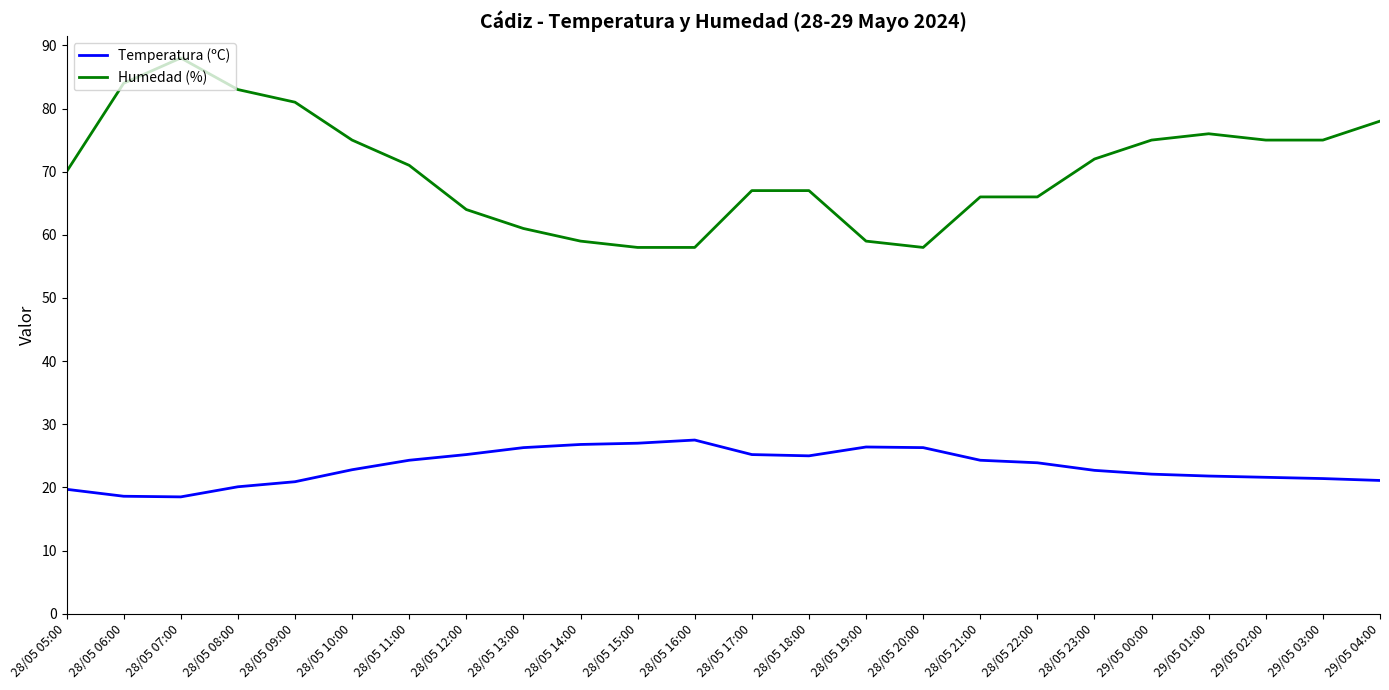

True or false: Humedad (%) has a value of 25.2 at 29/05 00:00.

False